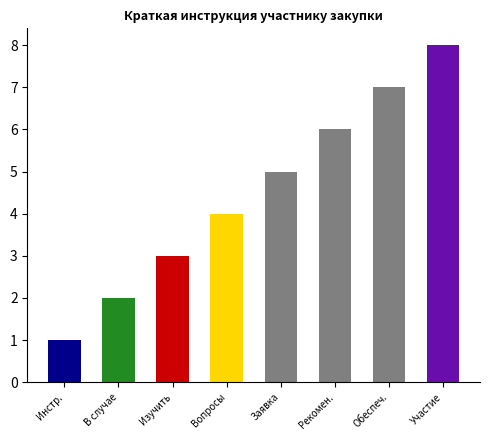

How many distinct data groups are displayed?

1